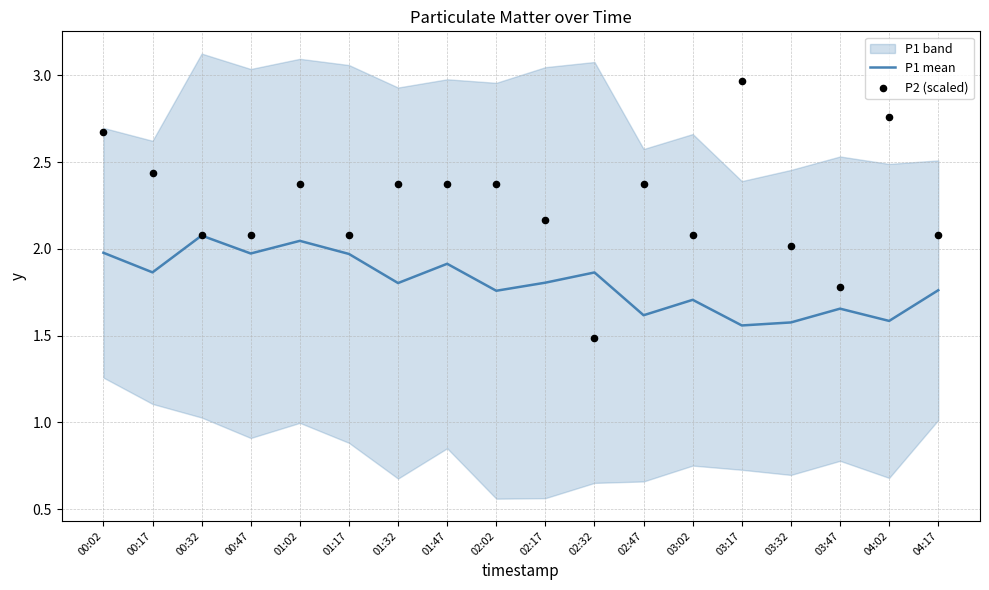

At which category is the sum across all series the highest?

00:02